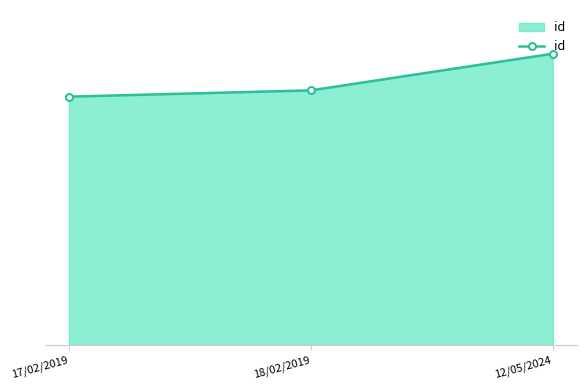

Does the chart have visible grid lines?

No